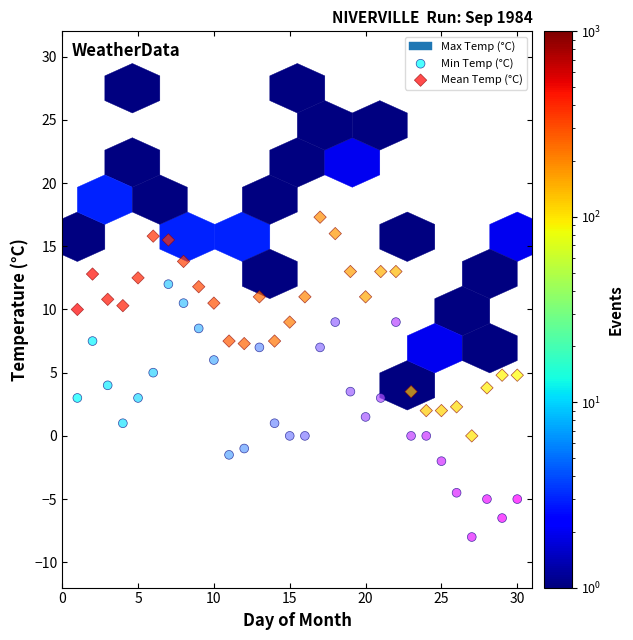

Which series reaches the maximum Y coordinate?

Mean Temp (°C)